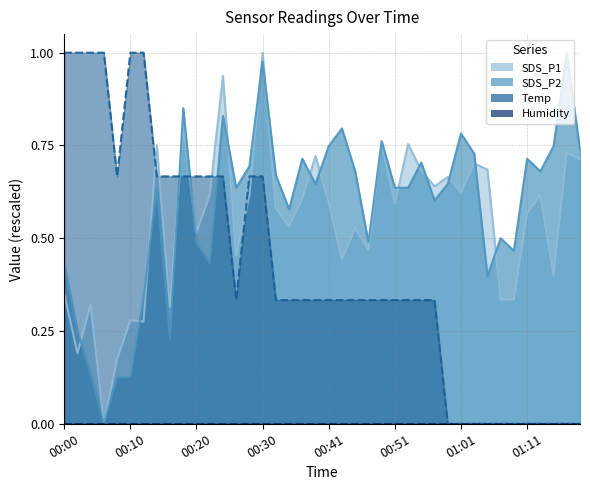

True or false: Temp and SDS_P1 intersect in this chart.

True